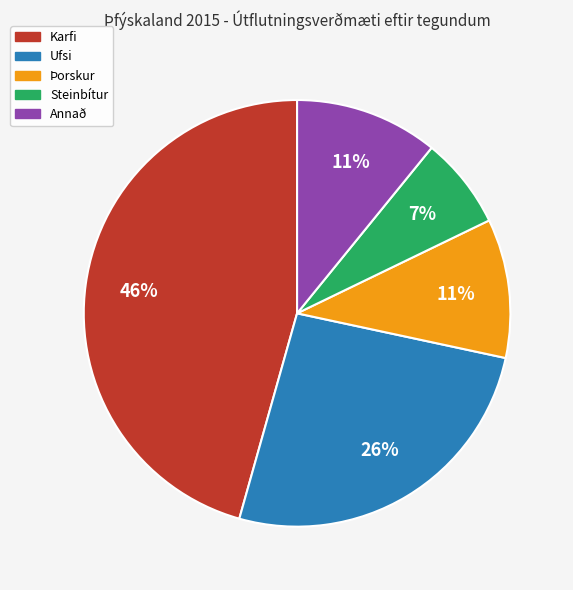

How many slices are in this pie chart?

5